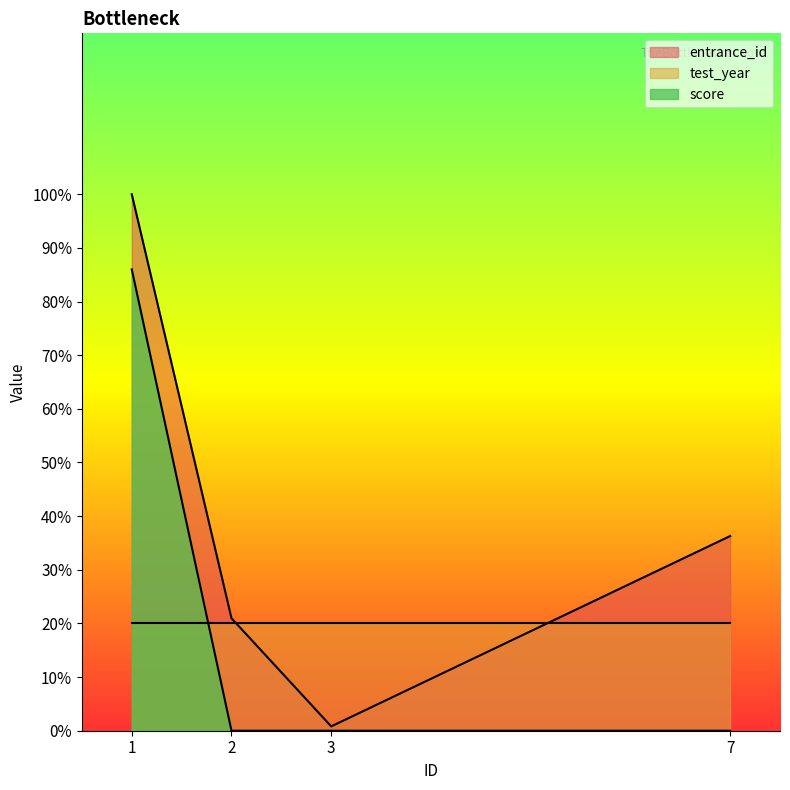

How many lines are shown in the chart?

3